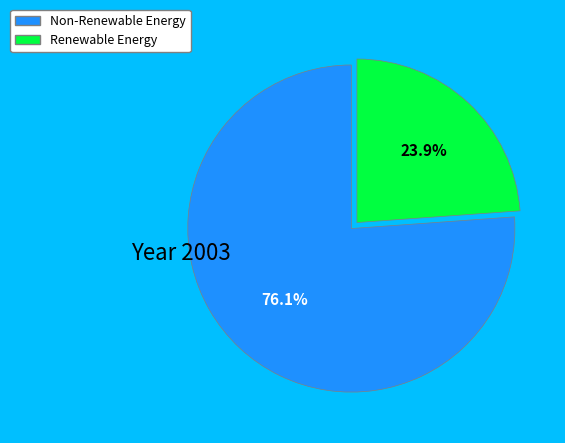

How many segments does this pie chart have?

2